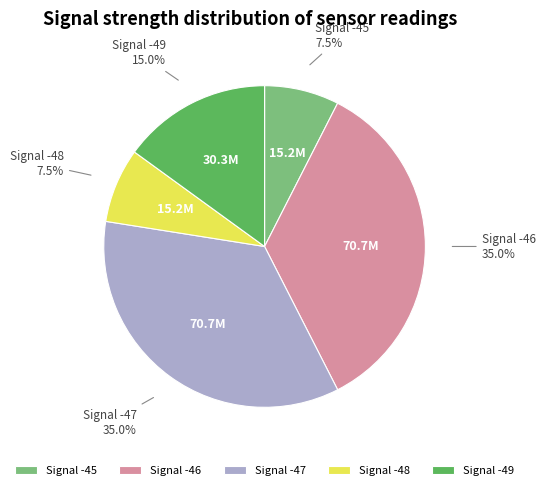

Do Signal -46 and Signal -48 together represent more than half of the pie?

No